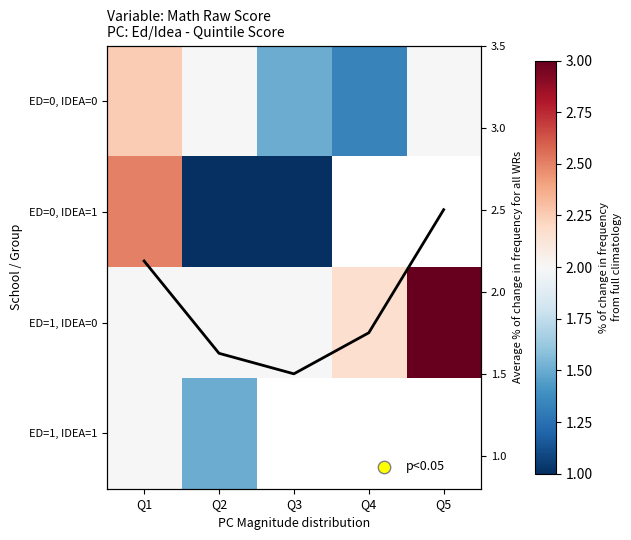

What is the average value of the ED=0, IDEA=0 series?

1.8